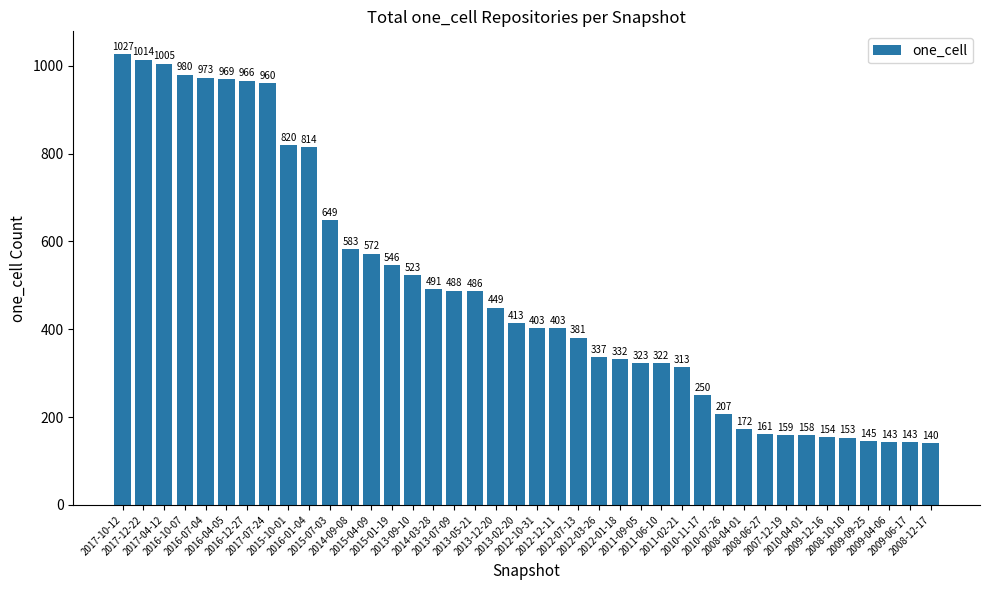

How many distinct data groups are displayed?

1